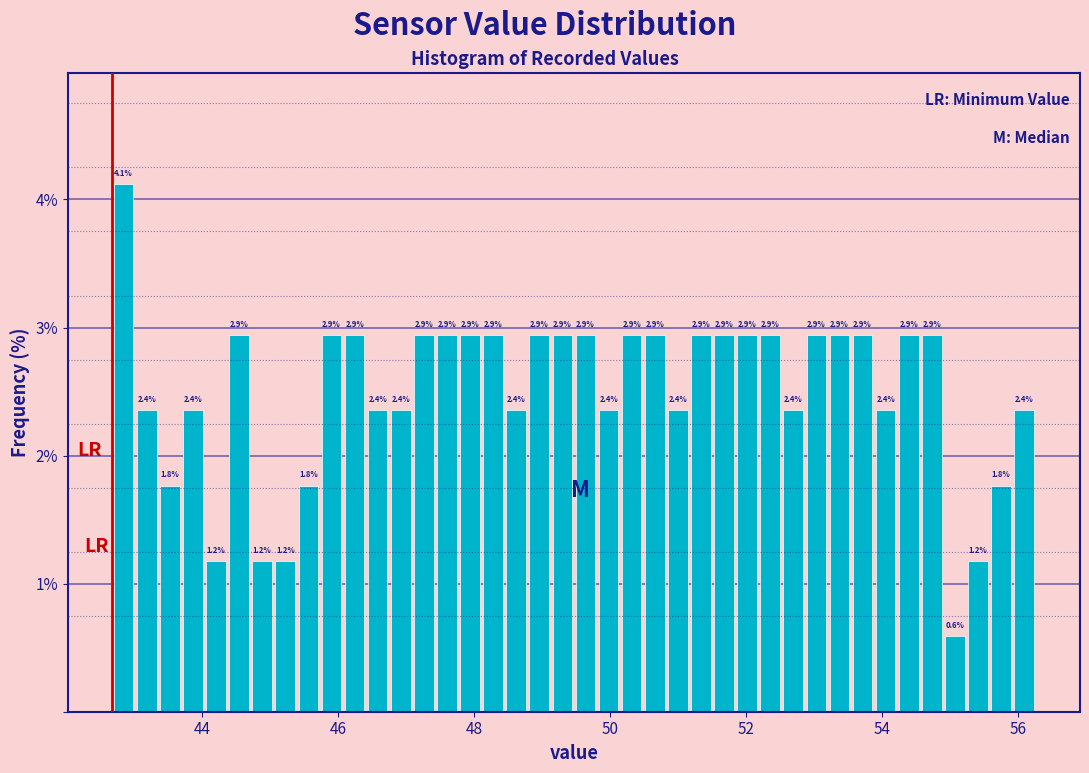

Around what value on the x-axis is the tallest bar? Give the approximate position of its centre, as read against the axis.

42.8